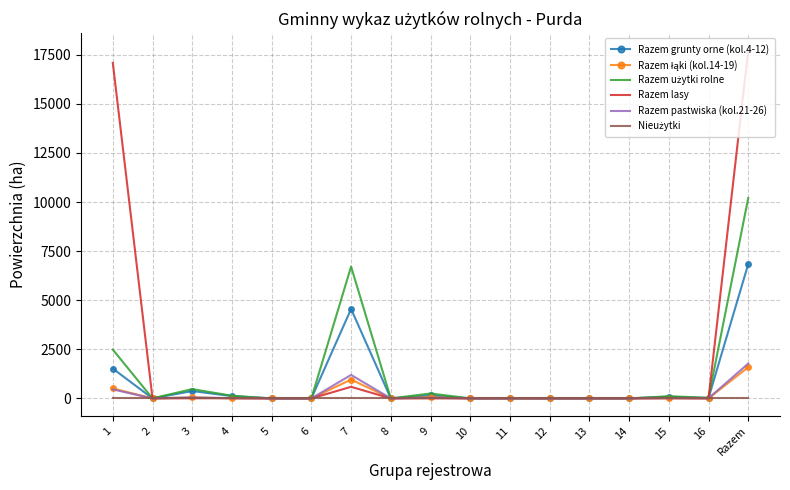

True or false: Razem grunty orne (kol.4-12) has more than 1 interior local peaks.

True